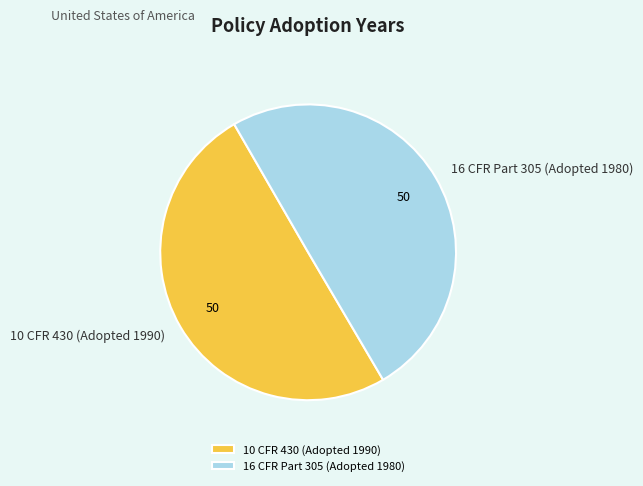

How many segments does this pie chart have?

2